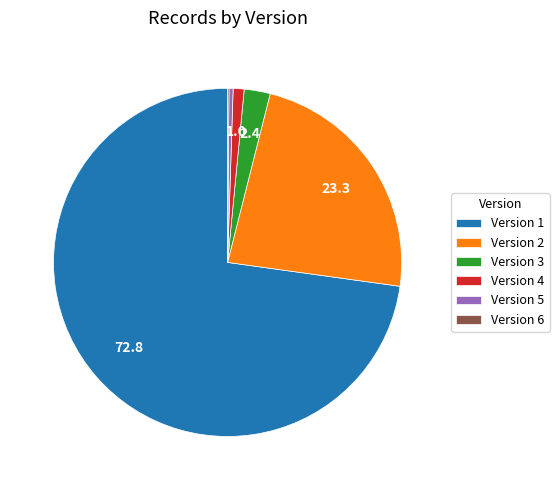

Is it true that Version 4 is 11% of the pie?

False